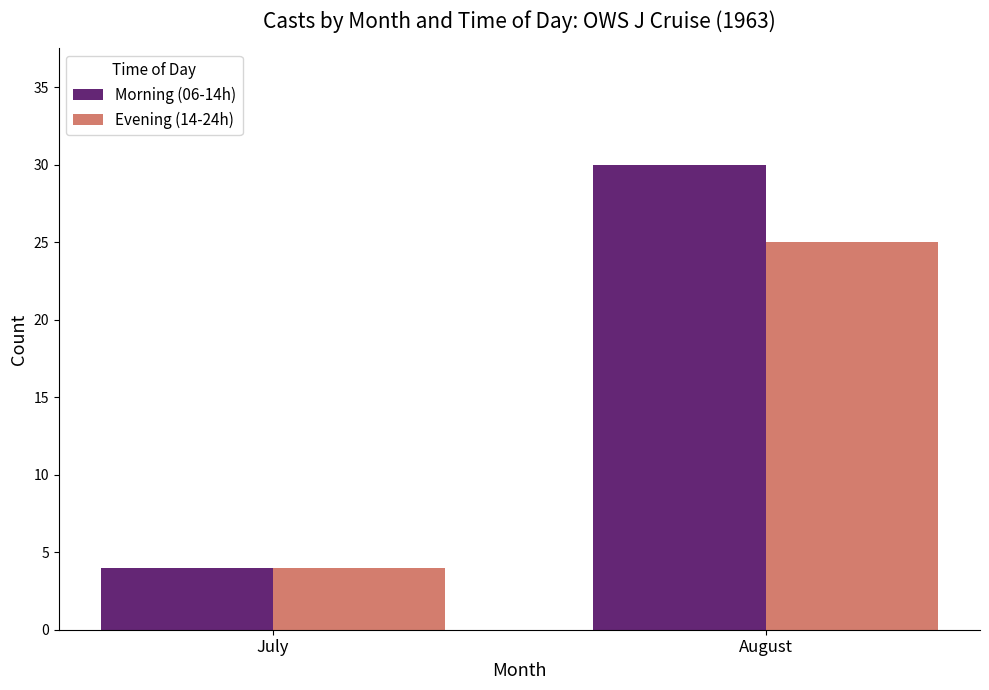

Which series has the largest total across all categories?

Morning (06-14h)